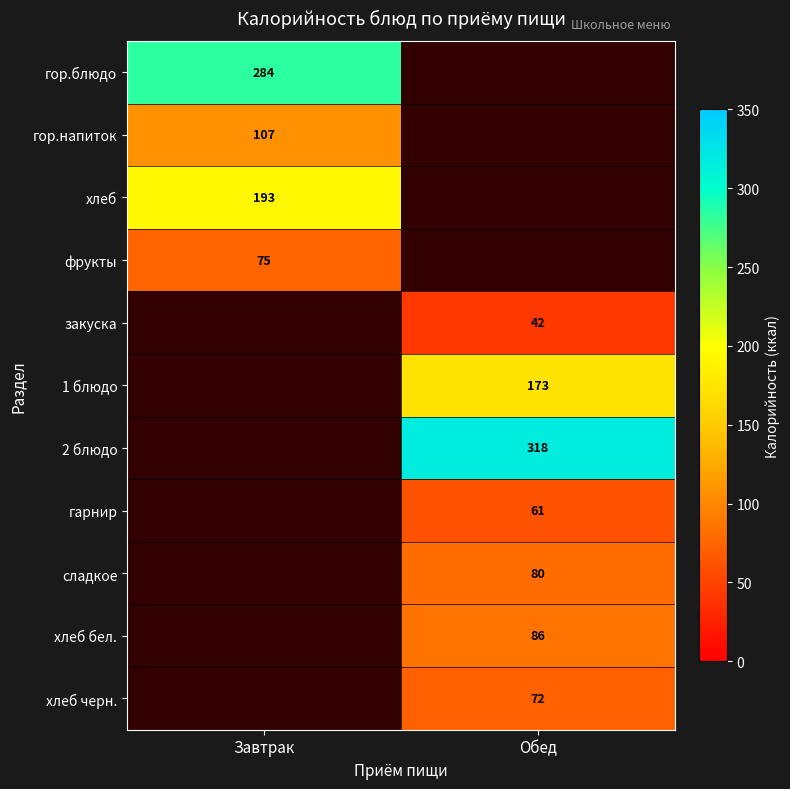

True or false: гарнир has a value of 37 at Обед.

False